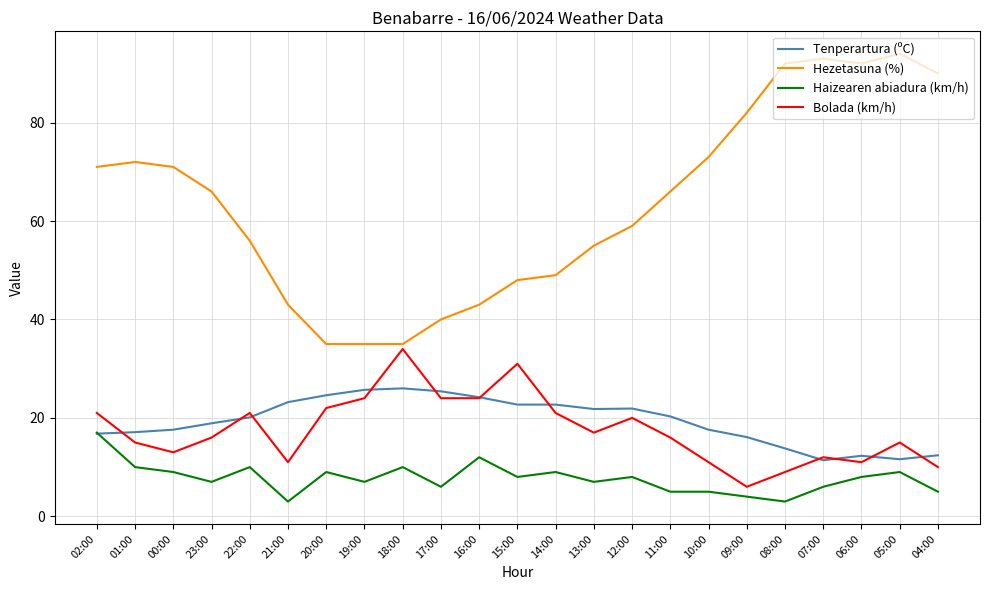

Which series has the widest spread of values?

Hezetasuna (%)